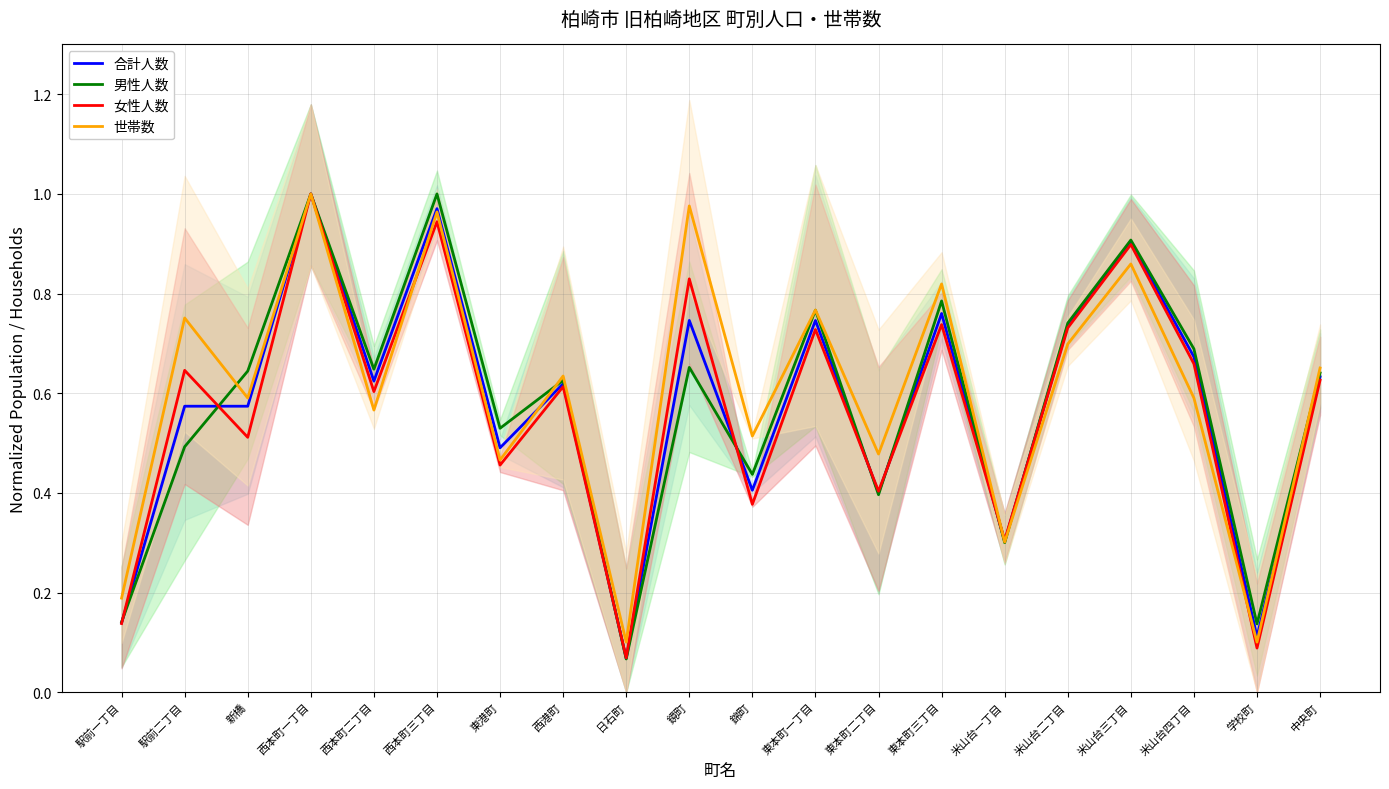

How many lines are shown in the chart?

4